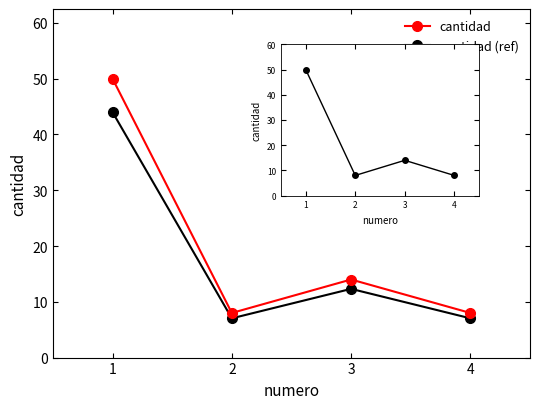

In cantidad, how many points are lower than both neighbors (excluding endpoints)?

1